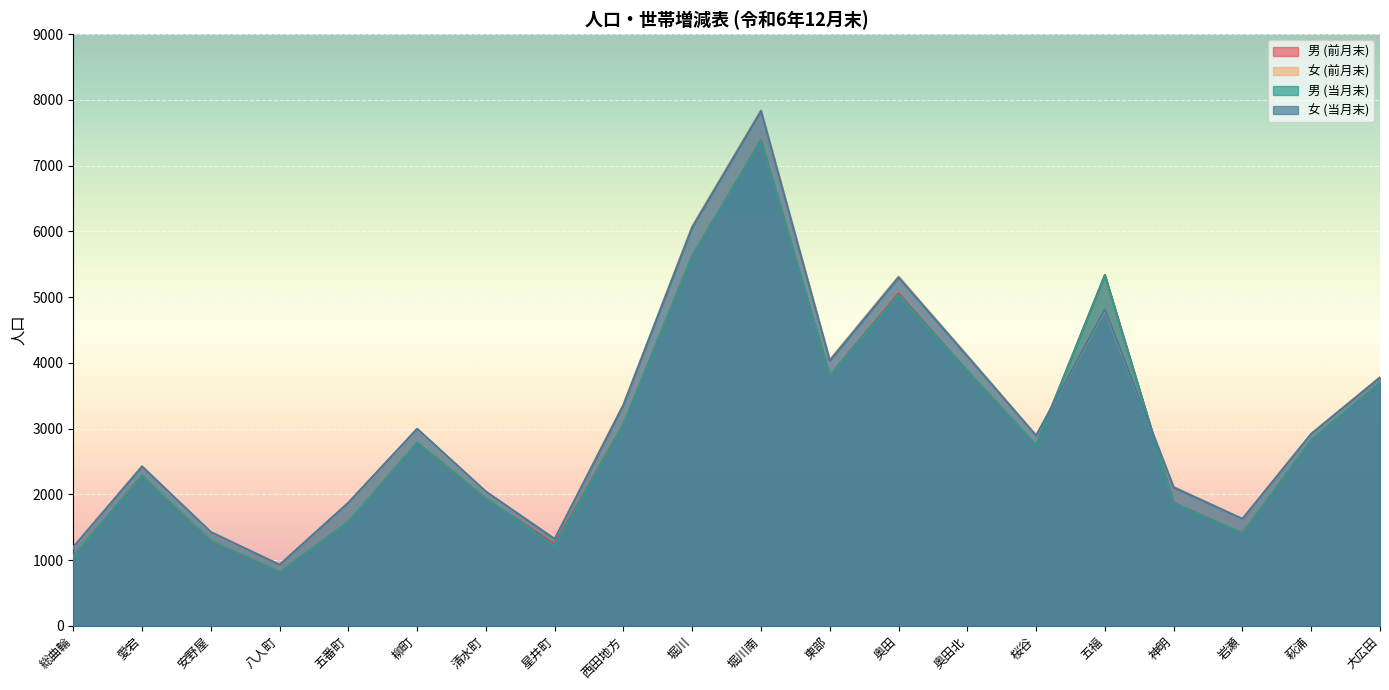

What is the average value of the 男 (当月末) series?

2980